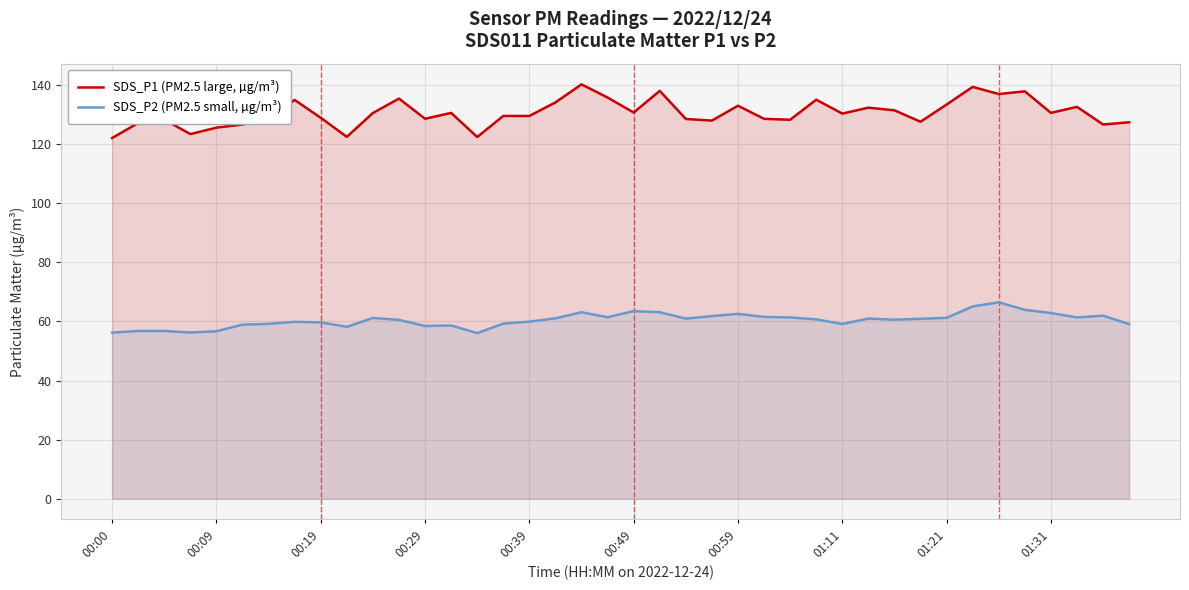

What is the total value across all series at 30?

192.0